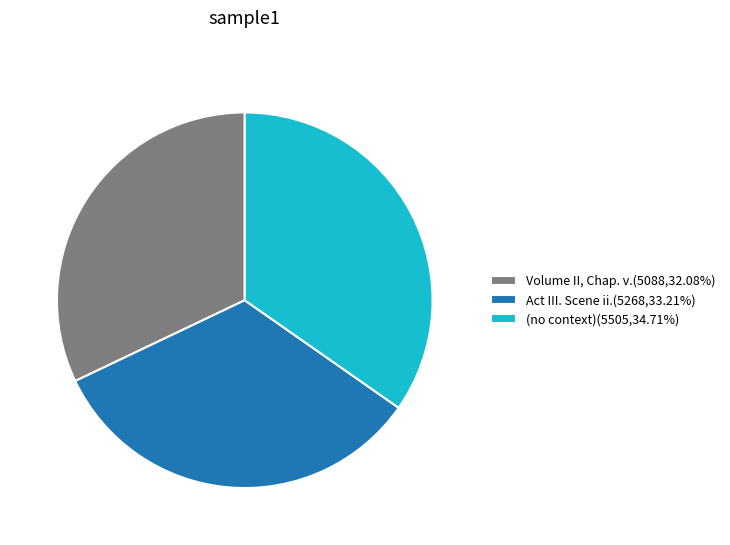

Does (no context)(5505,34.71%) account for over 50% of the chart?

No